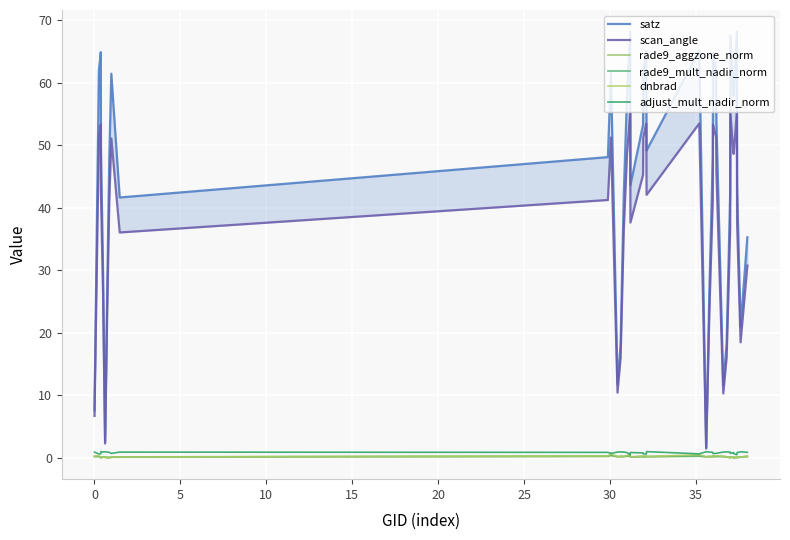

List the series in order of their peak value, highest first.

satz, scan_angle, adjust_mult_nadir_norm, dnbrad, rade9_mult_nadir_norm, rade9_aggzone_norm